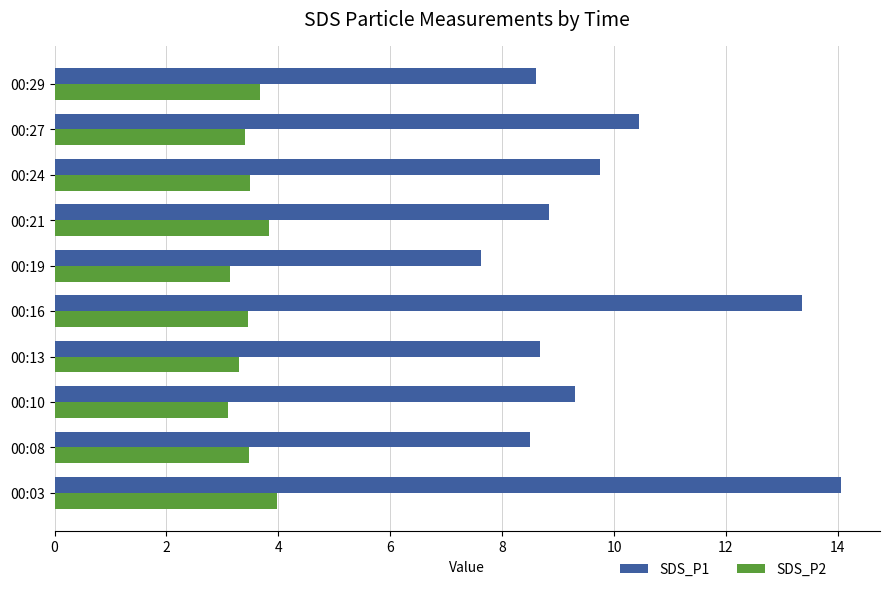

Is it true that SDS_P1 equals 6.9 at 00:27?

False